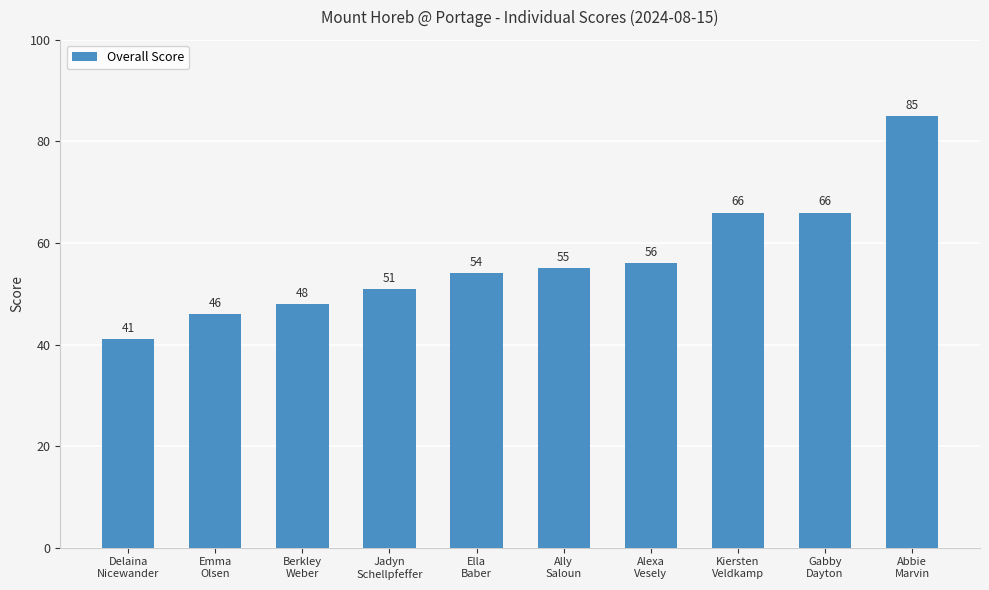

Reading left to right, transcribe all the data shown in this chart.

Delaina
Nicewander=41	Emma
Olsen=46	Berkley
Weber=48	Jadyn
Schellpfeffer=51	Ella
Baber=54	Ally
Saloun=55	Alexa
Vesely=56	Kiersten
Veldkamp=66	Gabby
Dayton=66	Abbie
Marvin=85